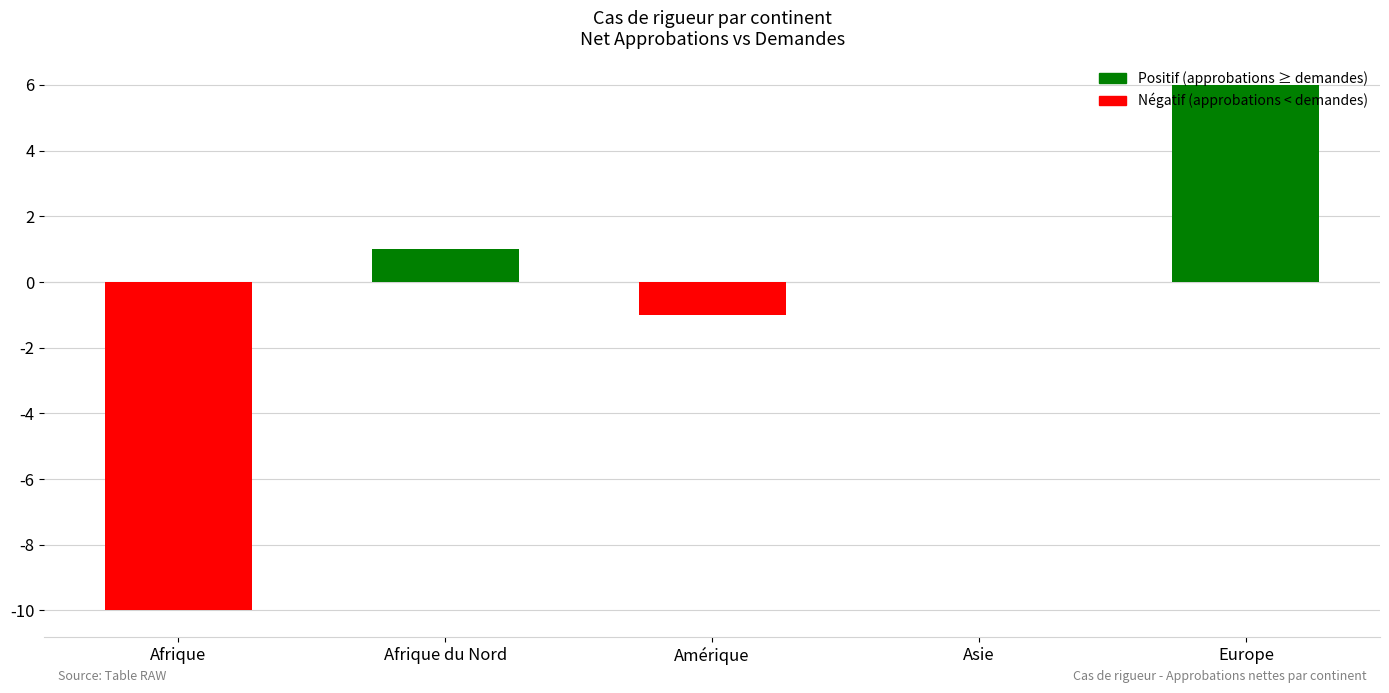

Count the number of data series in this chart.

1